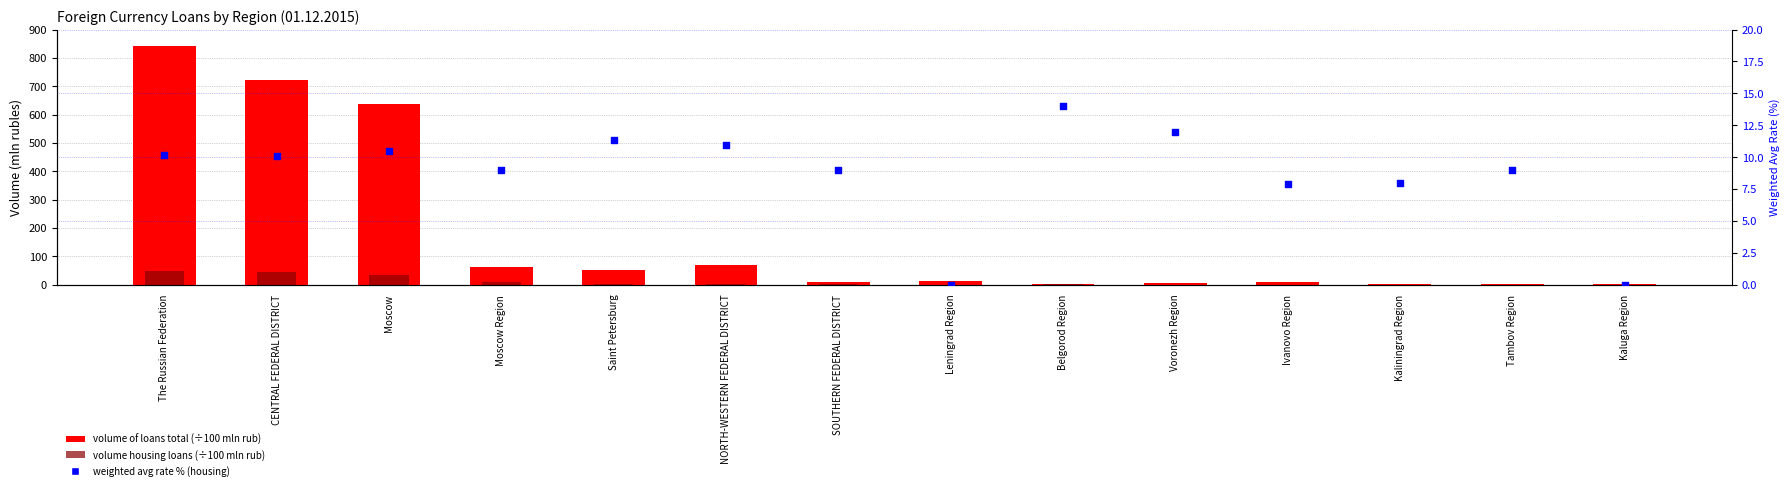

Which series has the largest Y range (max minus min)?

volume of loans total (mln rub)